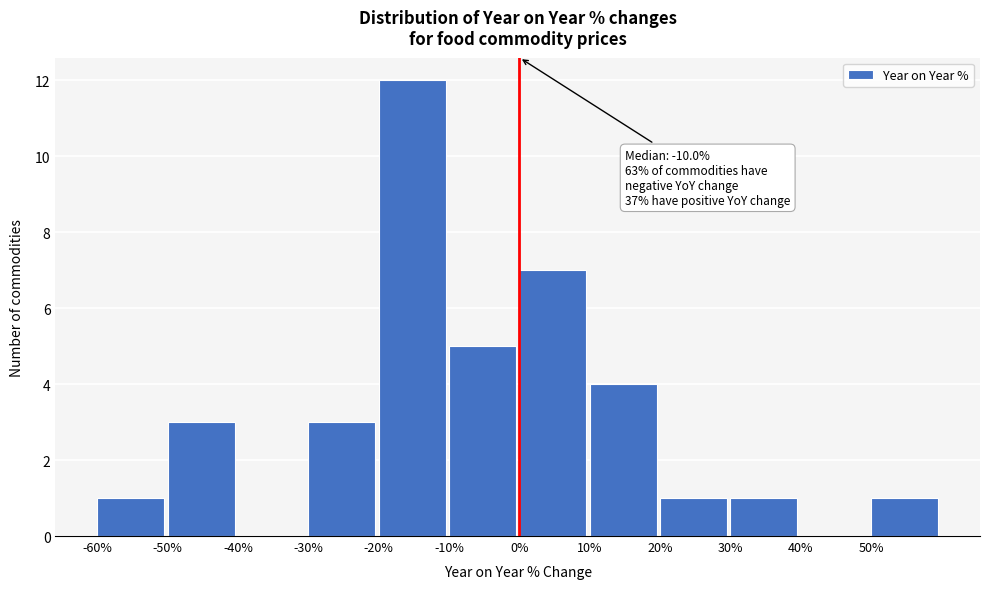

Over which range of the x-axis is the bar tallest?

-20 to -10